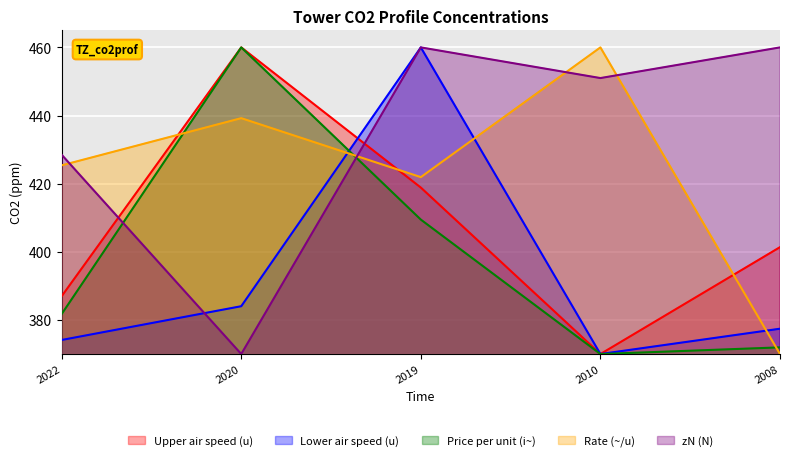

The value of Lower air speed (u) at 2020 is 619.3. True or false?

False